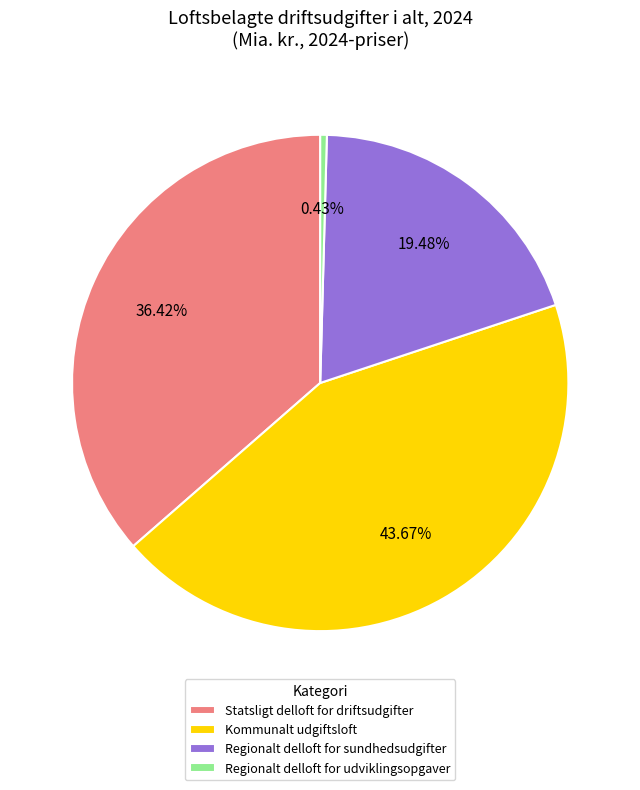

To the nearest percent, what is the difference between the largest and smallest slice percentages?

43%